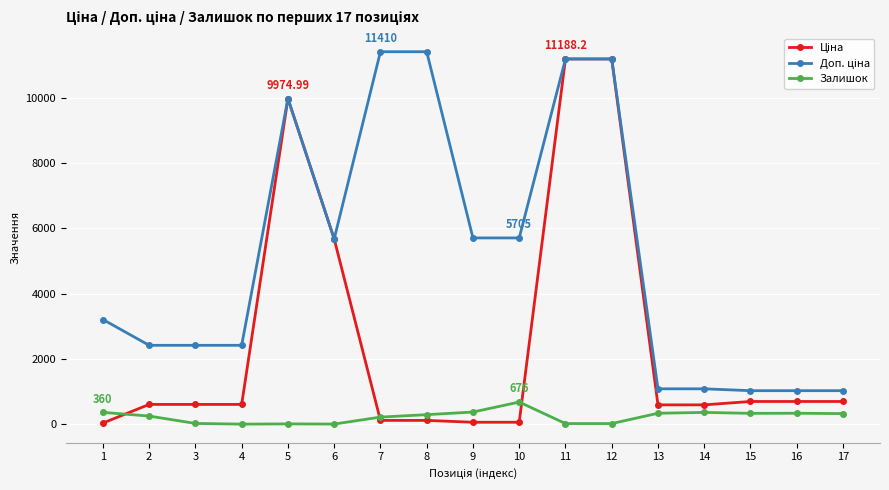

How many lines are shown in the chart?

3